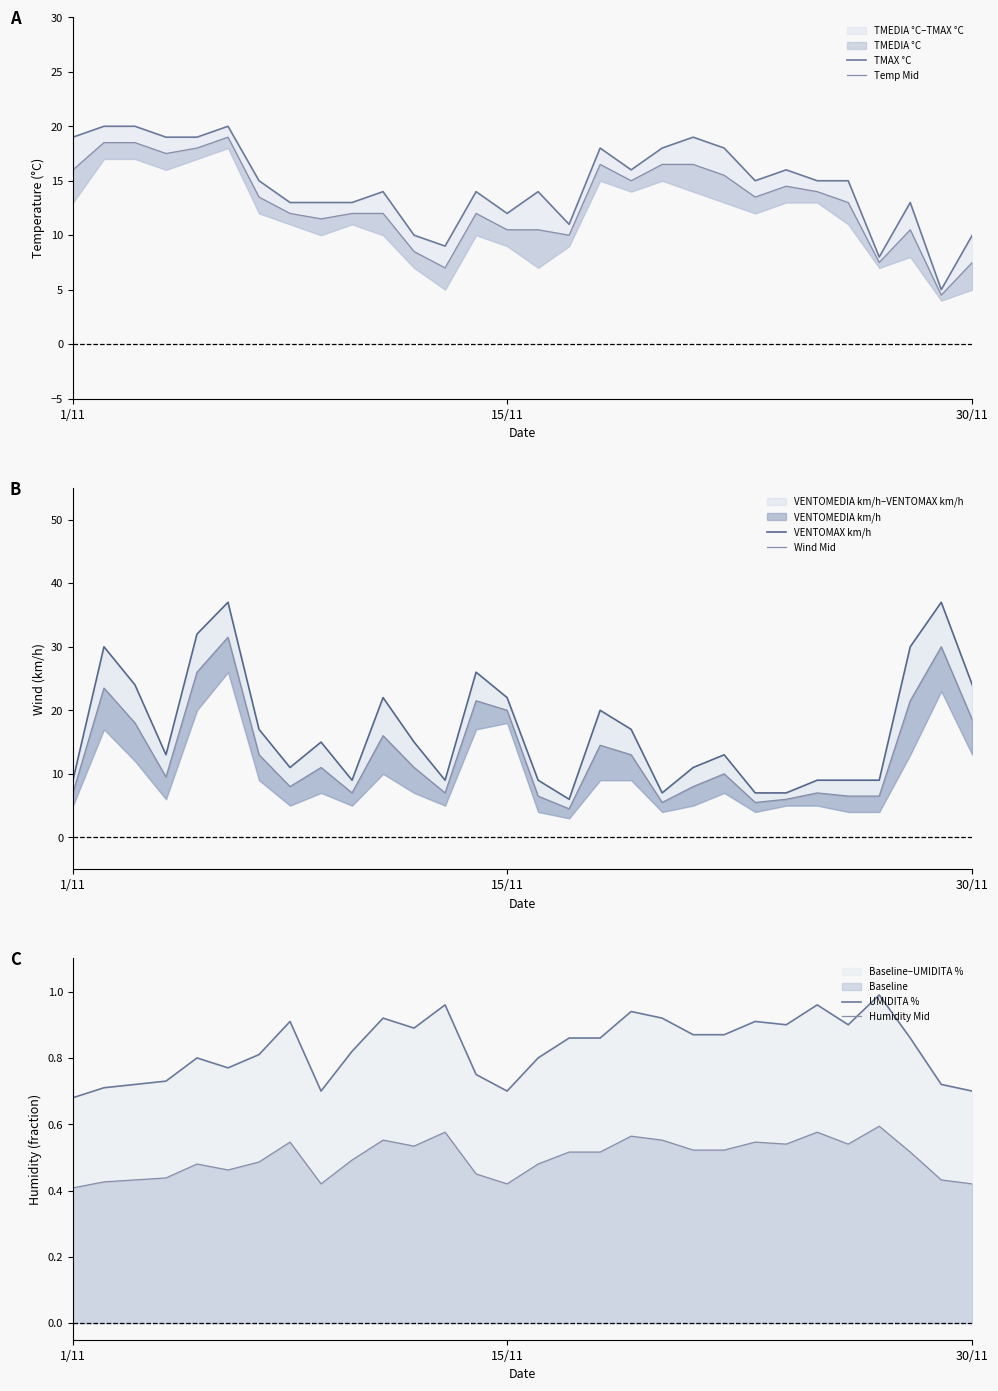

What is the minimum value shown in the chart?

0.4